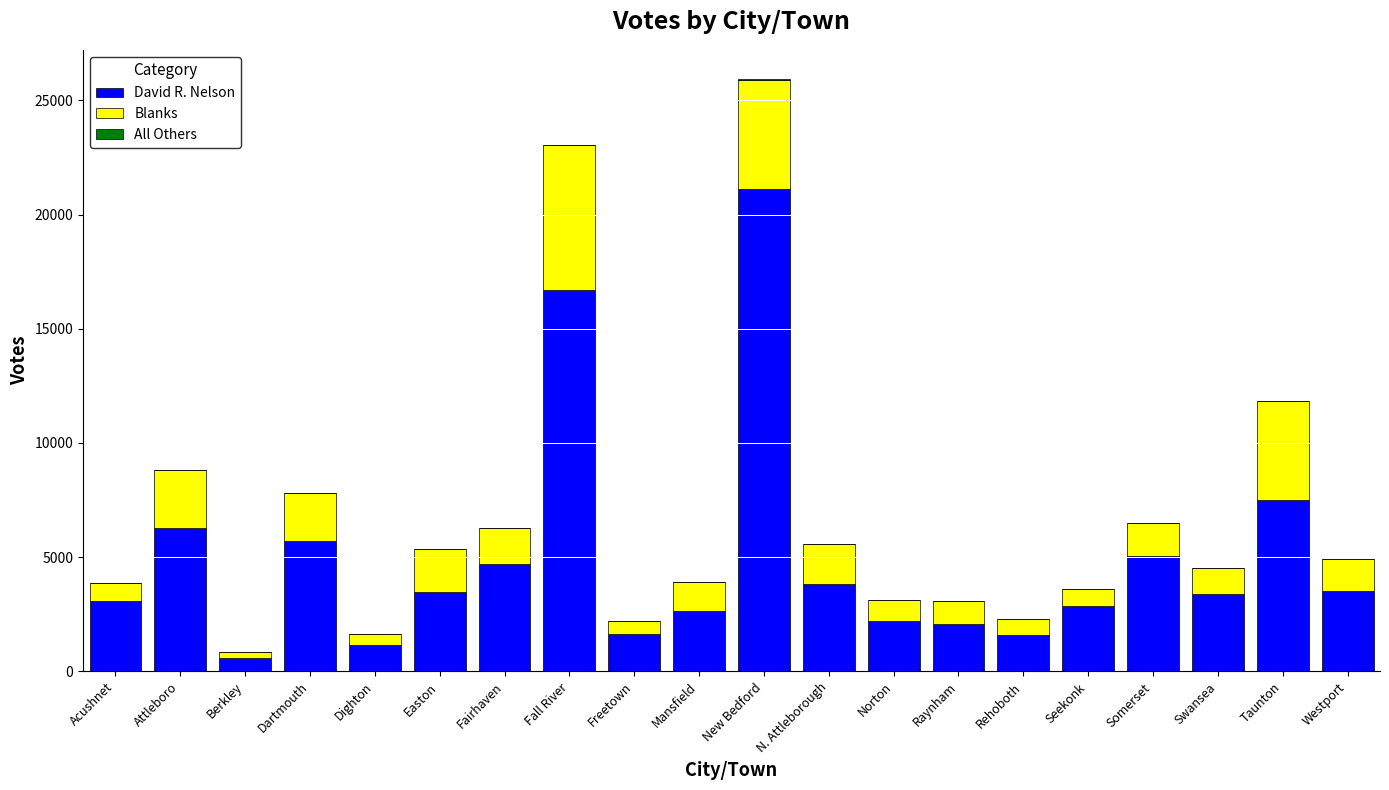

True or false: David R. Nelson has a value of 5789 at Westport.

False